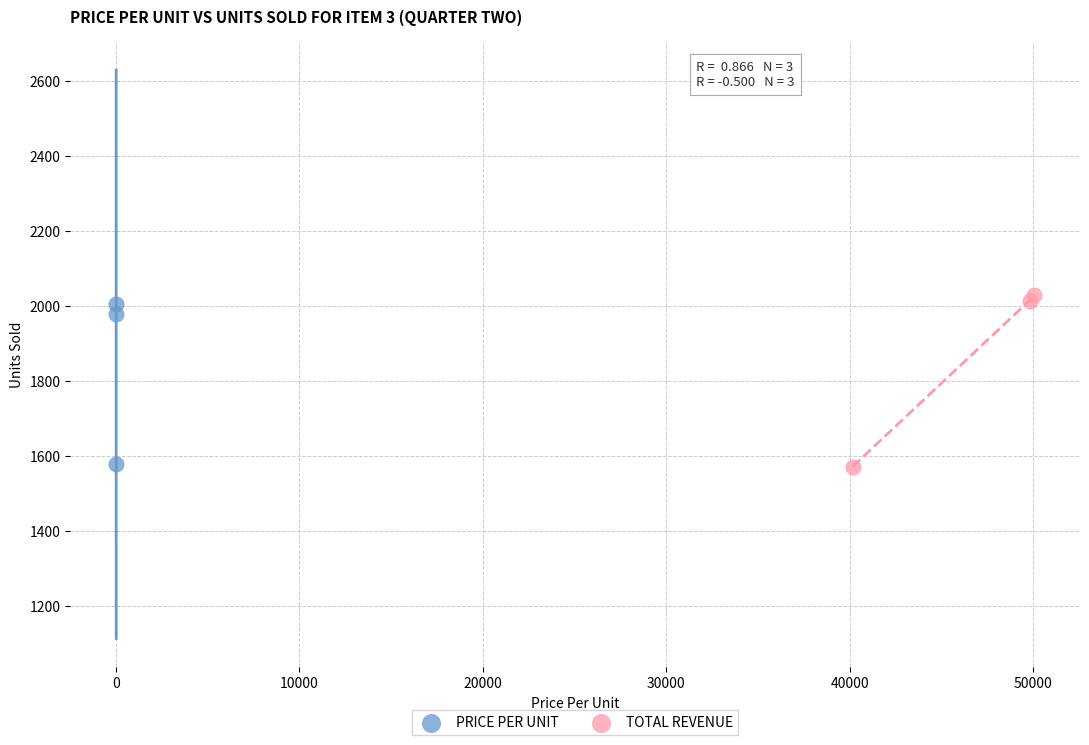

Which series has the largest Y range (max minus min)?

TOTAL REVENUE